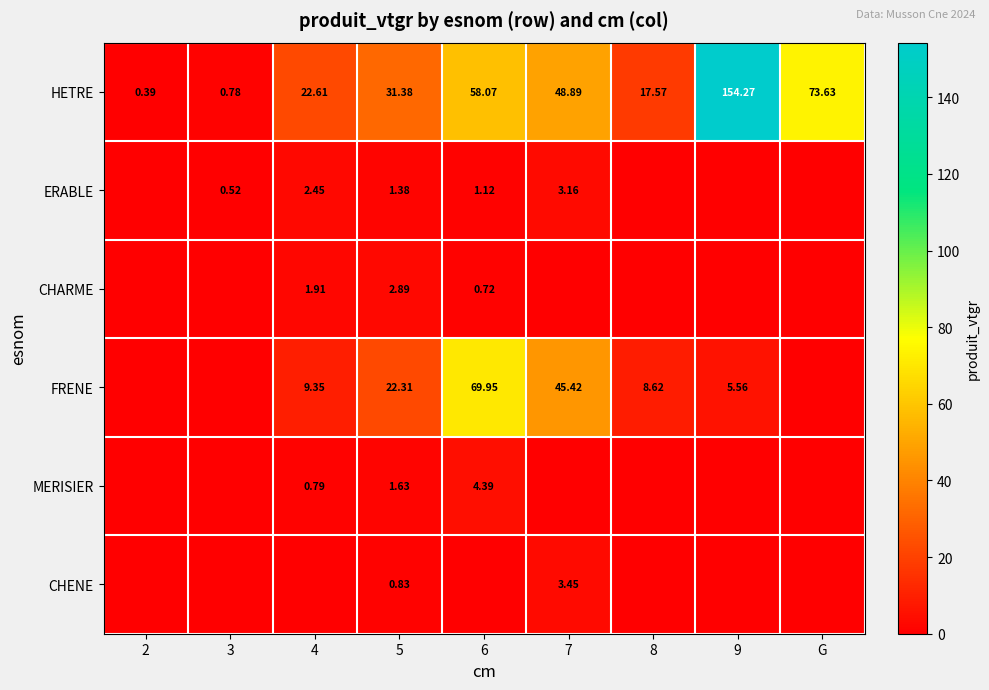

At which label is HETRE closest to 77?

G